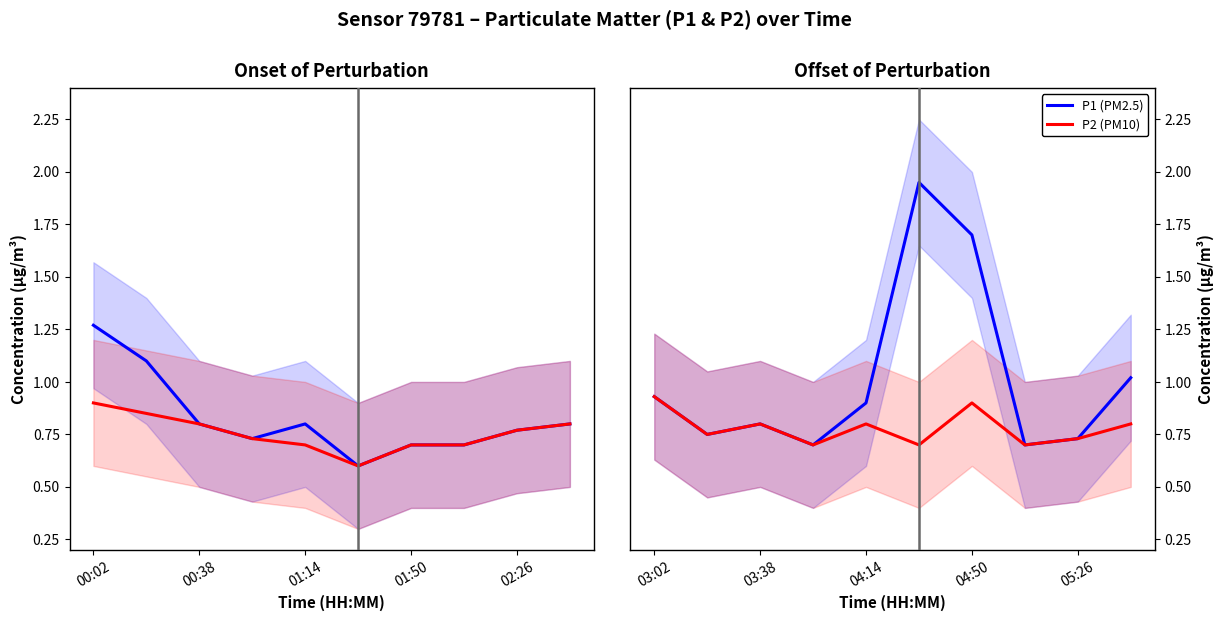

True or false: P2 (PM10) and P1 (PM2.5) cross at least once.

False